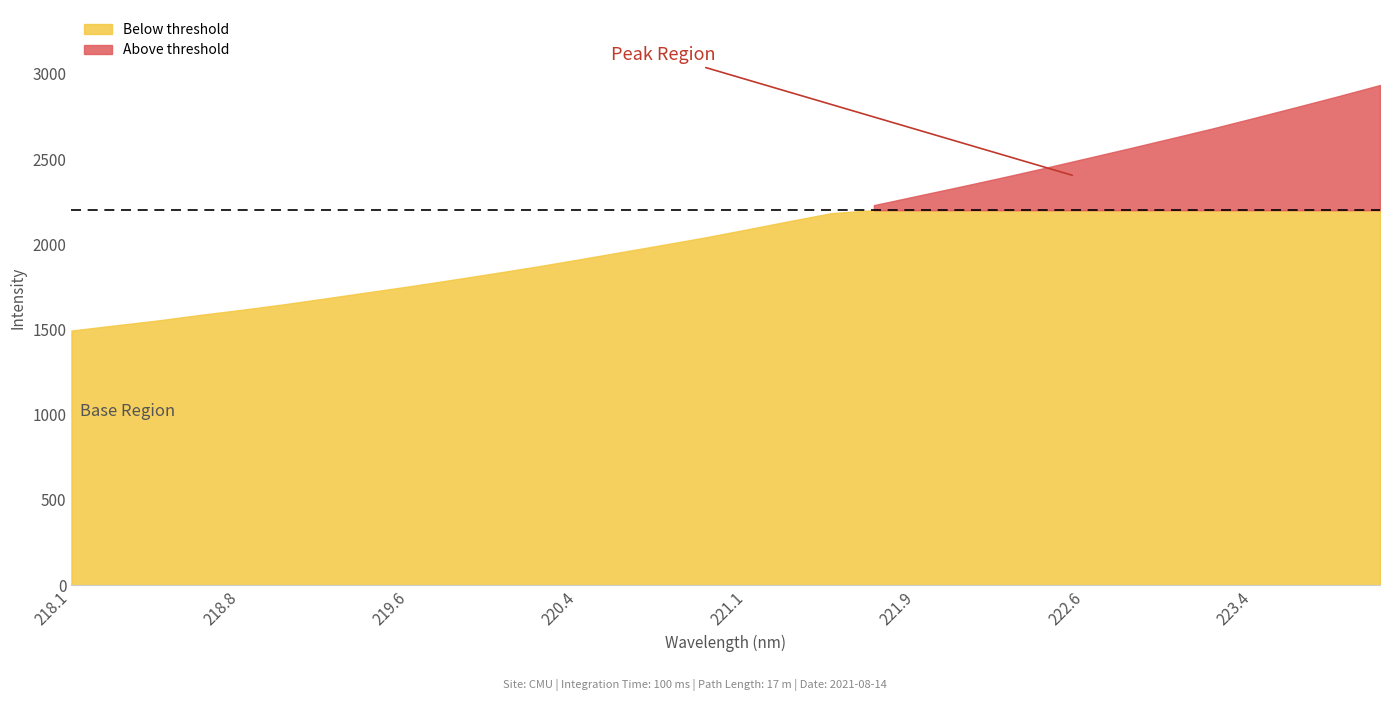

Reading left to right, extract all data points from this chart.

218.0596=1493.9	218.2508=1523.1	218.442=1551.6	218.6332=1584.4	218.8244=1614.6	219.0156=1647.0	219.2067=1682.0	219.3979=1717.9	219.589=1753.3	219.7801=1790.9	219.9712=1829.4	220.1623=1868.6	220.3533=1910.6	220.5444=1953.5	220.7354=1996.4	220.9264=2040.0	221.1174=2087.5	221.3083=2135.8	221.4993=2182.8	221.6902=2229.4	221.8812=2282.4	222.0721=2335.3	222.263=2389.3	222.4538=2444.8	222.6447=2502.1	222.8355=2559.6	223.0264=2618.4	223.2172=2677.7	223.408=2740.2	223.5987=2803.6	223.7895=2867.9	223.9802=2934.0